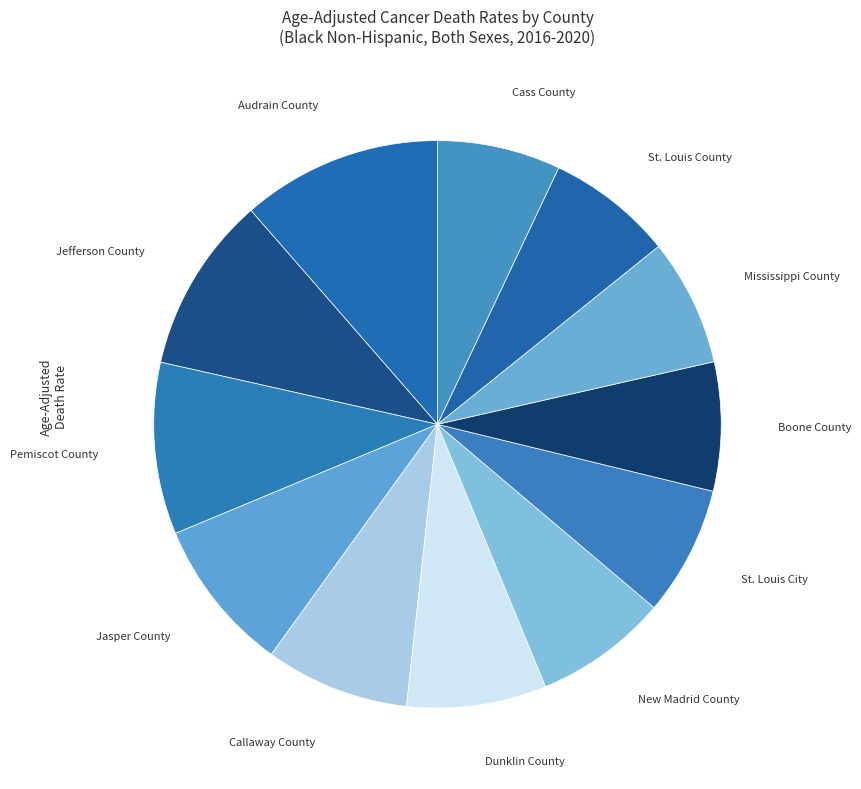

The New Madrid County slice represents 8% of the pie. True or false?

True